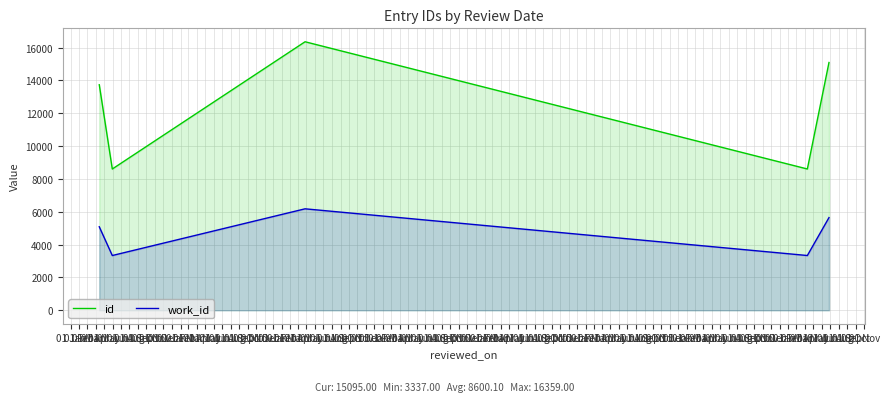

True or false: id and work_id intersect in this chart.

False